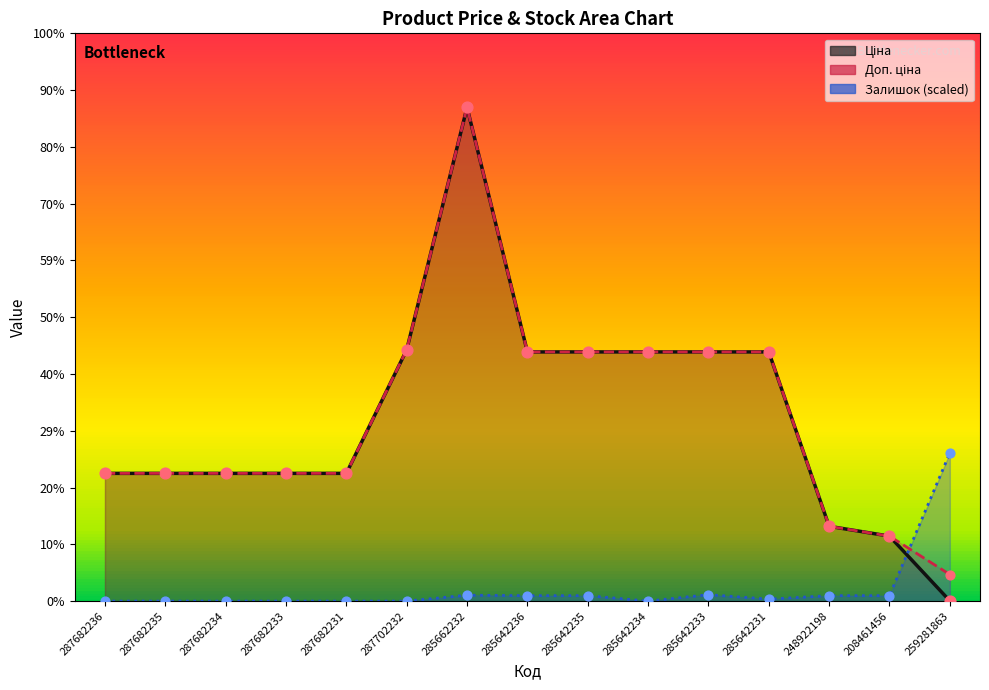

Which series reaches the maximum Y coordinate?

Ціна